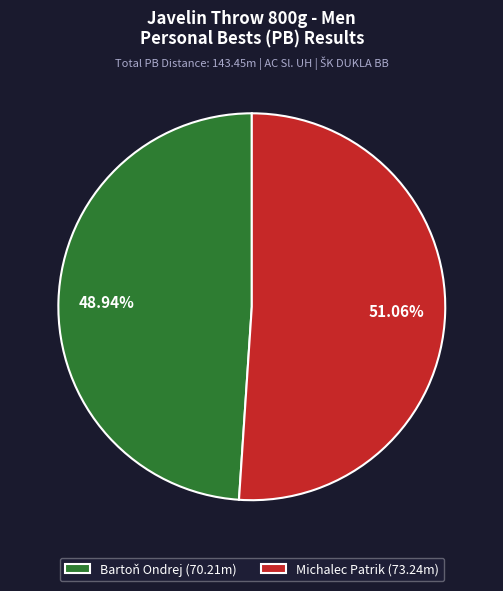

To the nearest percent, what is the combined percentage of Michalec Patrik and Bartoň Ondrej?

100%